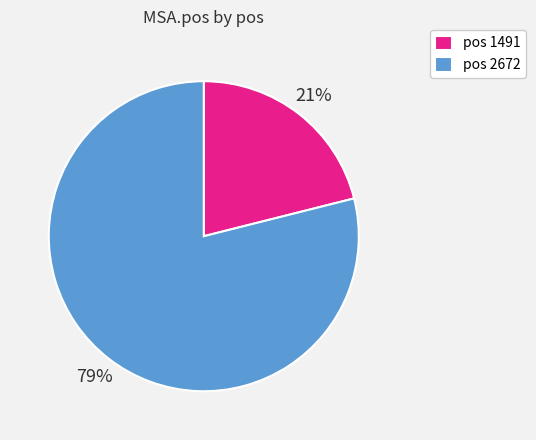

What percentage is the pos 2672 slice, to the nearest percent?

79%